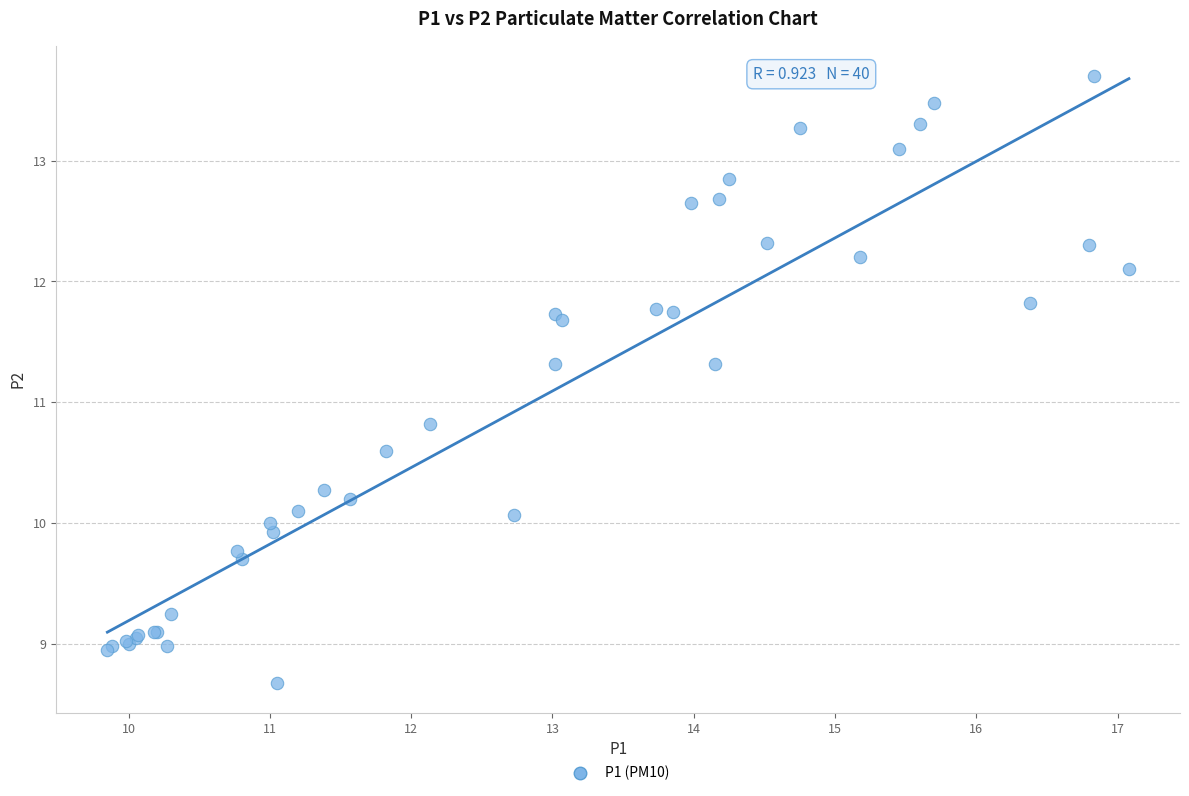

What Y value in the scatter plot is closest to 11?

10.8